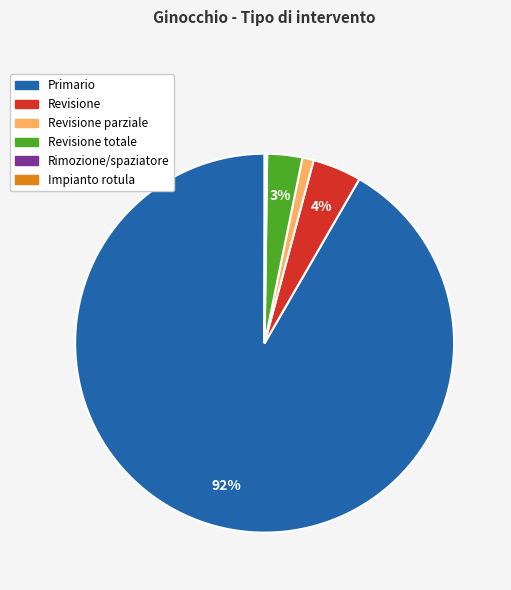

Does any single category account for the majority?

Yes